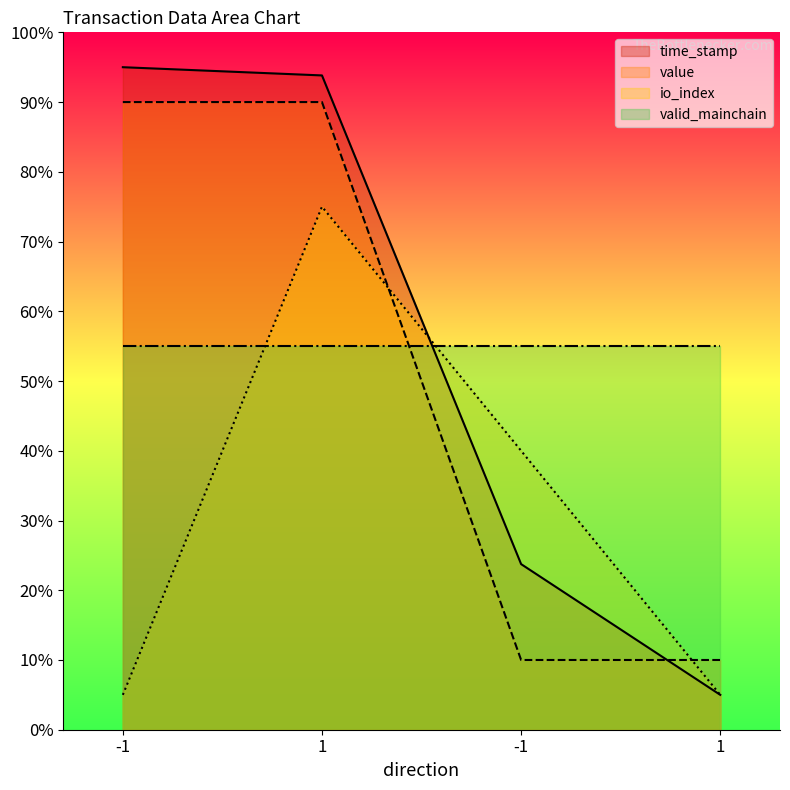

How many times do io_index and time_stamp cross each other?

1